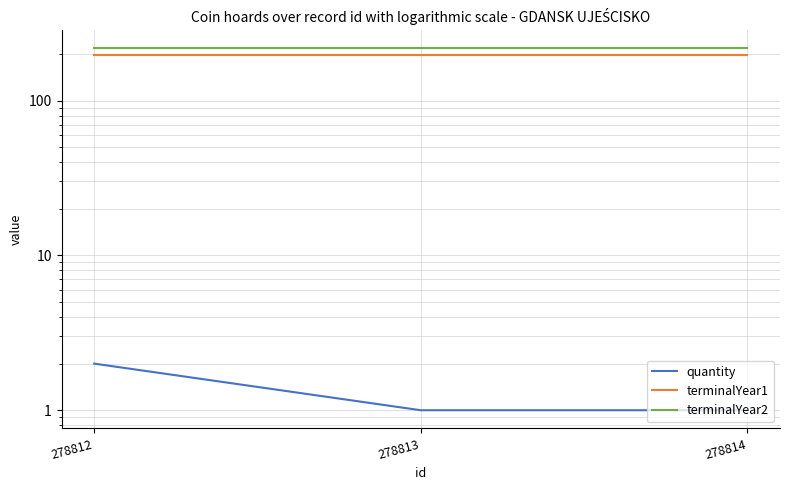

Is the value of terminalYear2 at 278814 greater than the value of quantity at 278812?

Yes